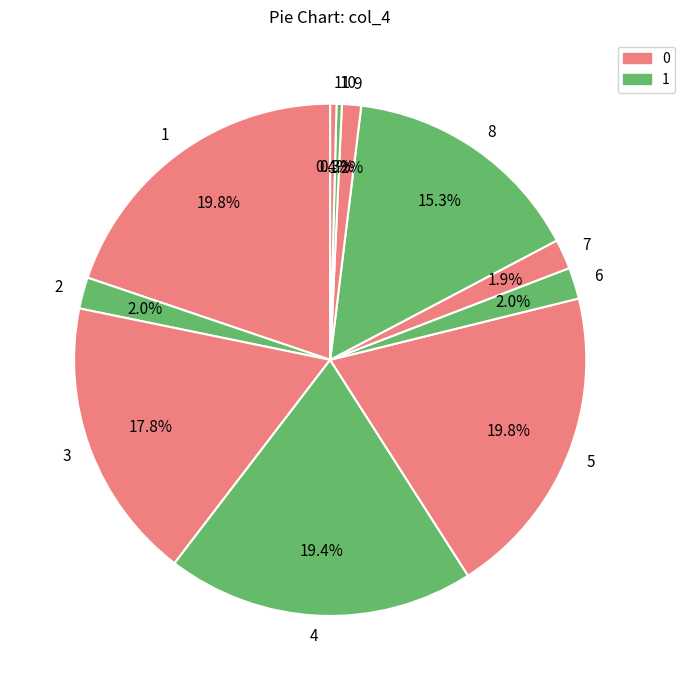

Is 9 the majority of the pie?

No